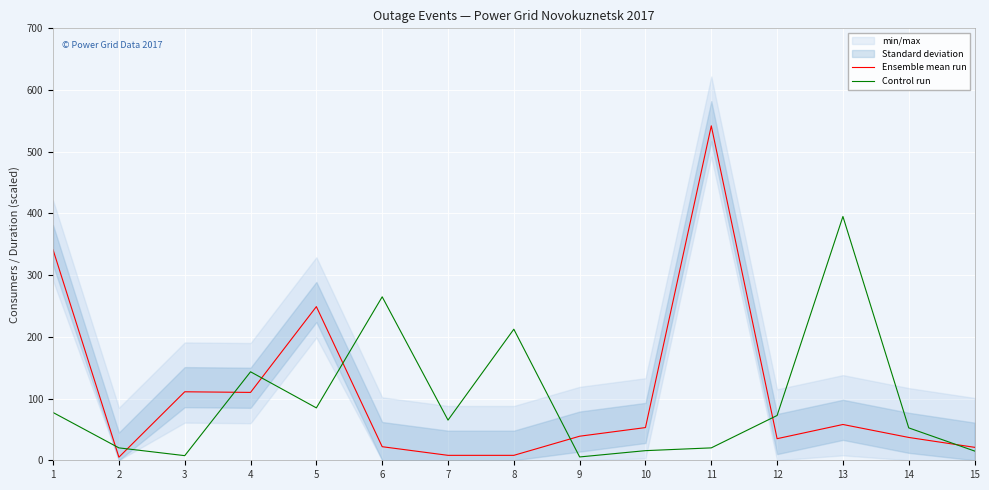

Does the chart display data point markers on the line(s)?

No